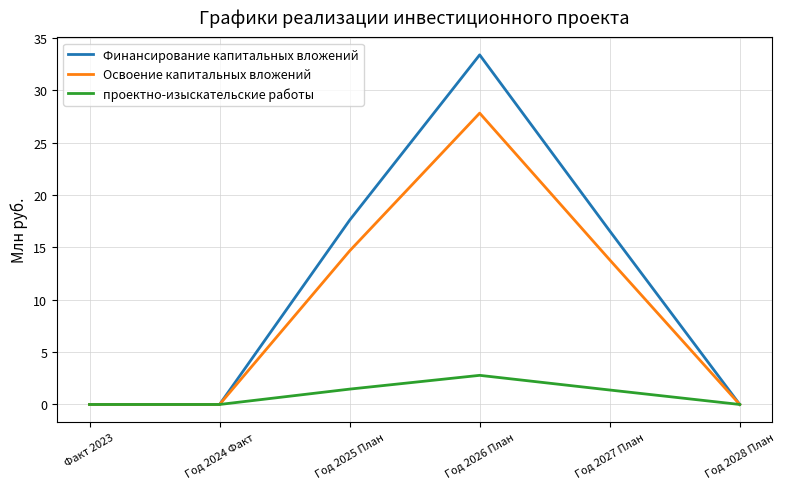

Is this an area chart (filled region under the line)?

No